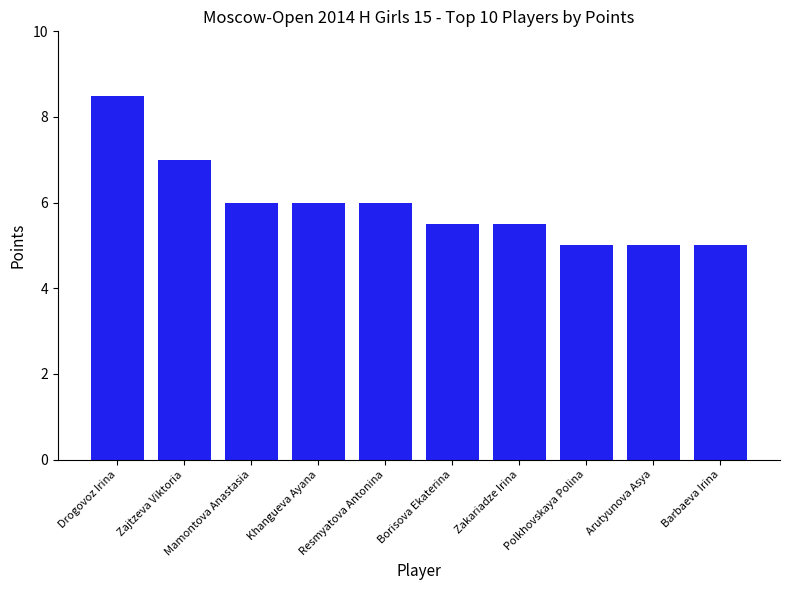

The value at Zakariadze Irina is 8.6. True or false?

False